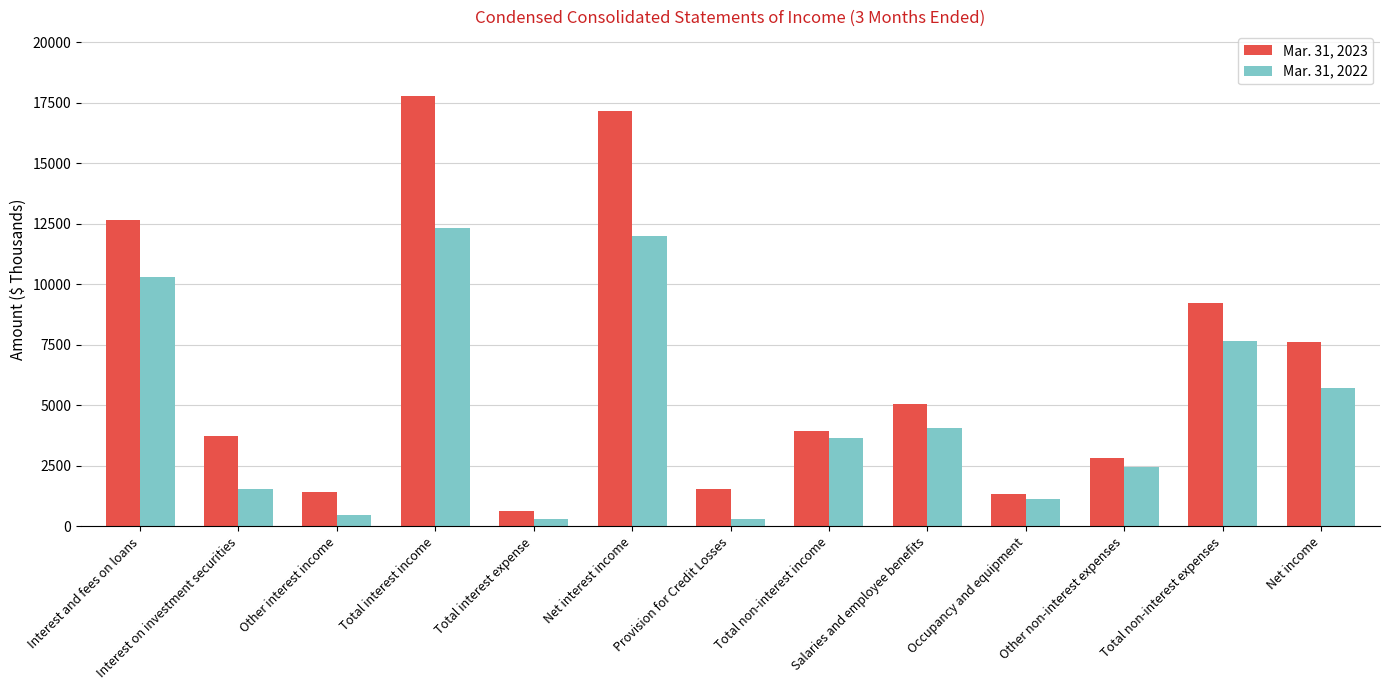

Is the value of Mar. 31, 2022 at Salaries and employee benefits greater than the value of Mar. 31, 2023 at Interest on investment securities?

Yes